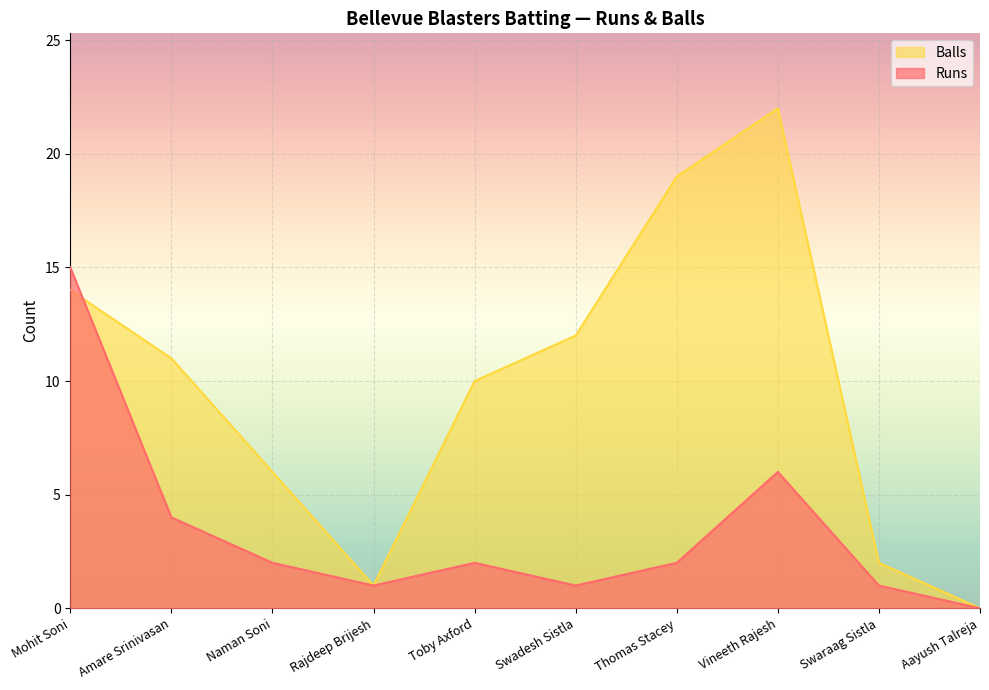

What is the difference between the highest and lowest values at Amare Srinivasan?

7